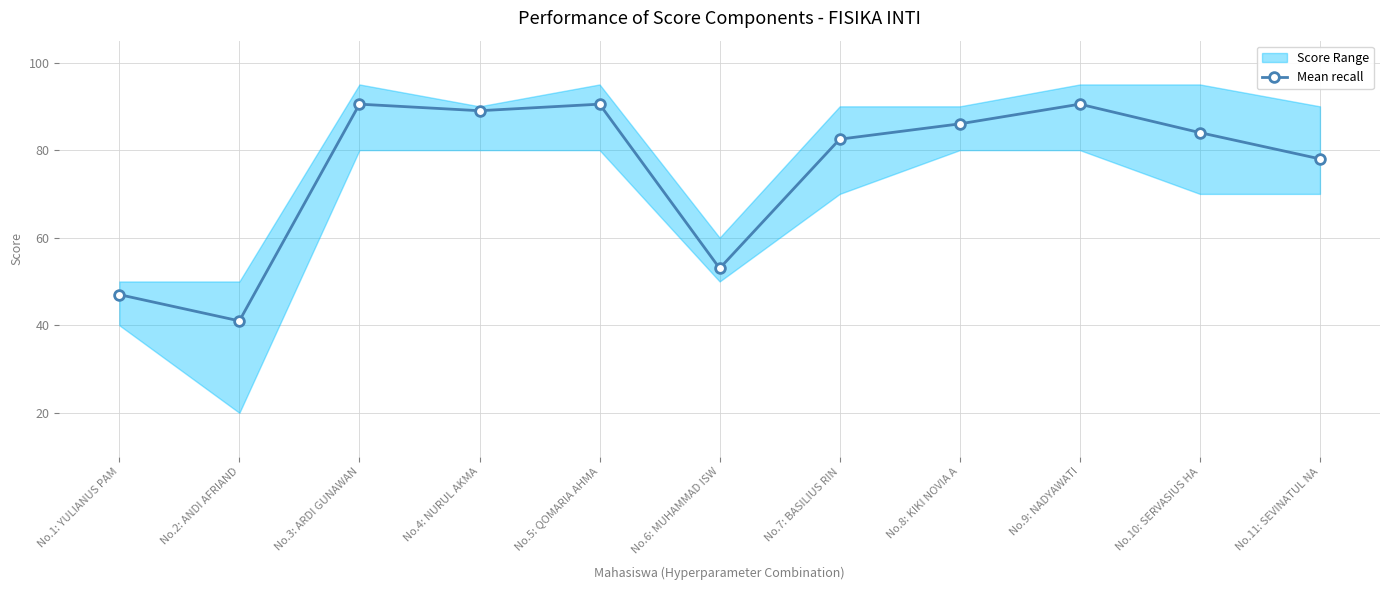

What is the approximate value at No.9: NADYAWATI?

90.5